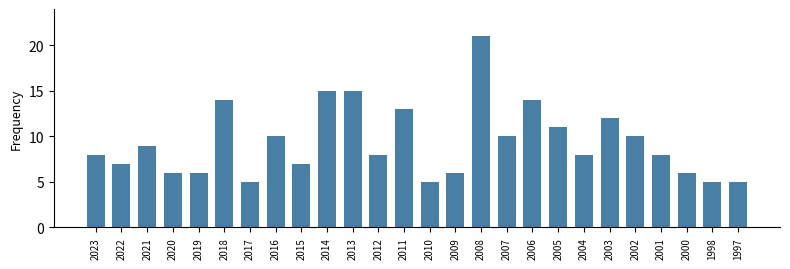

Count the number of categories in the chart.

26